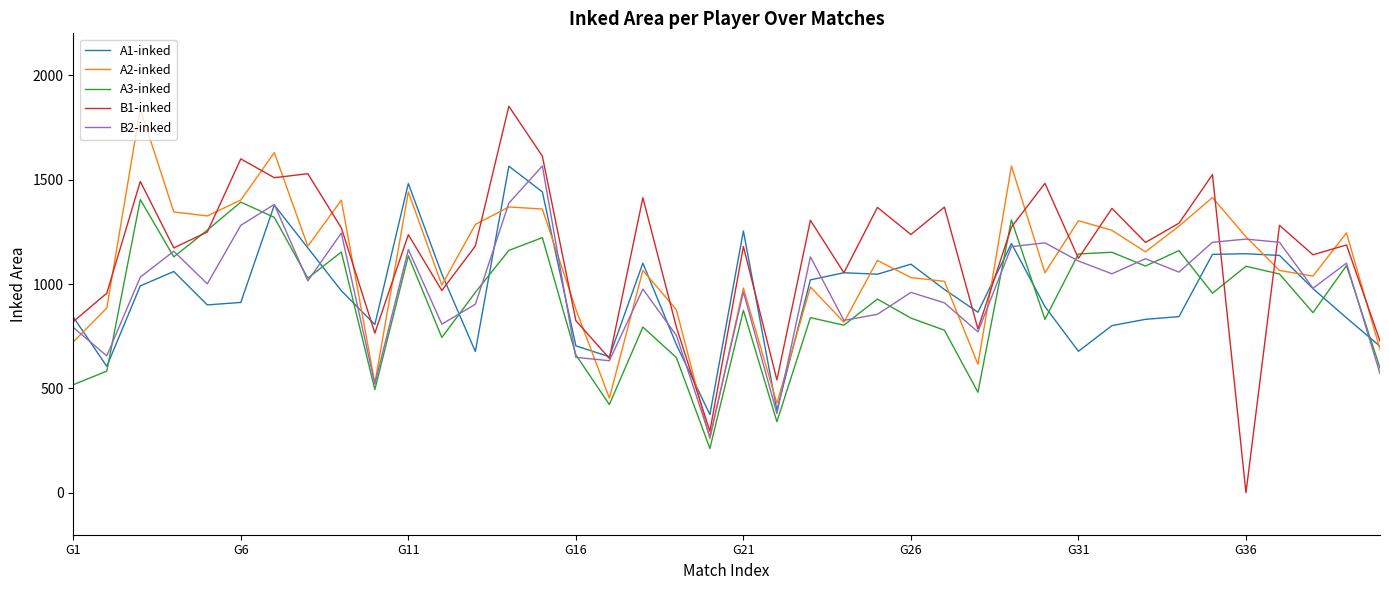

Which series has the largest range (max minus min)?

B1-inked